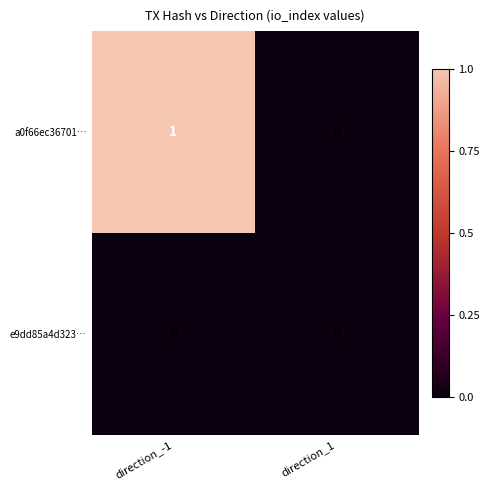

List the series in order of their peak value, highest first.

a0f66ec36701…, e9dd85a4d323…